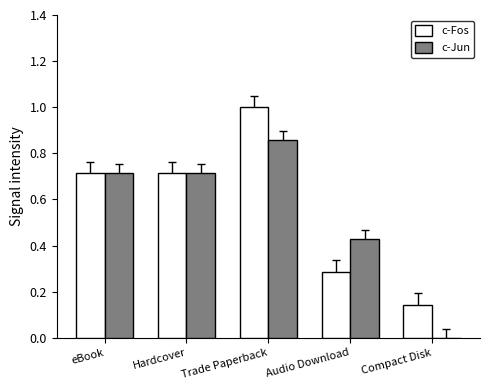

What is the highest value of the c-Fos series?

1.0